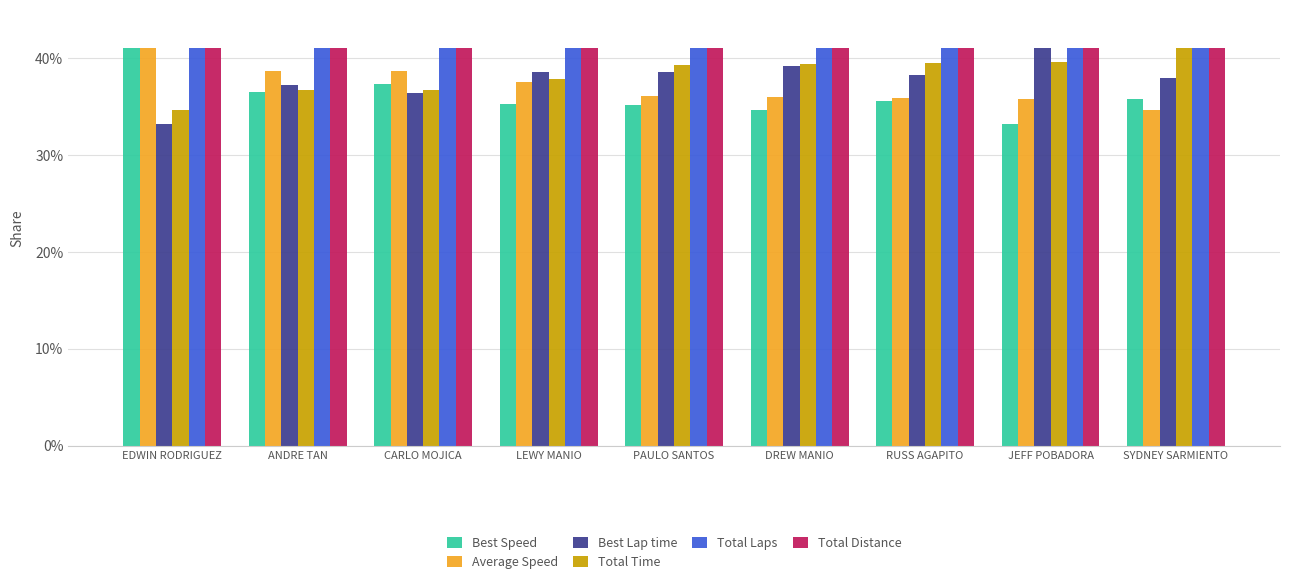

How many bars are there in each group?

6